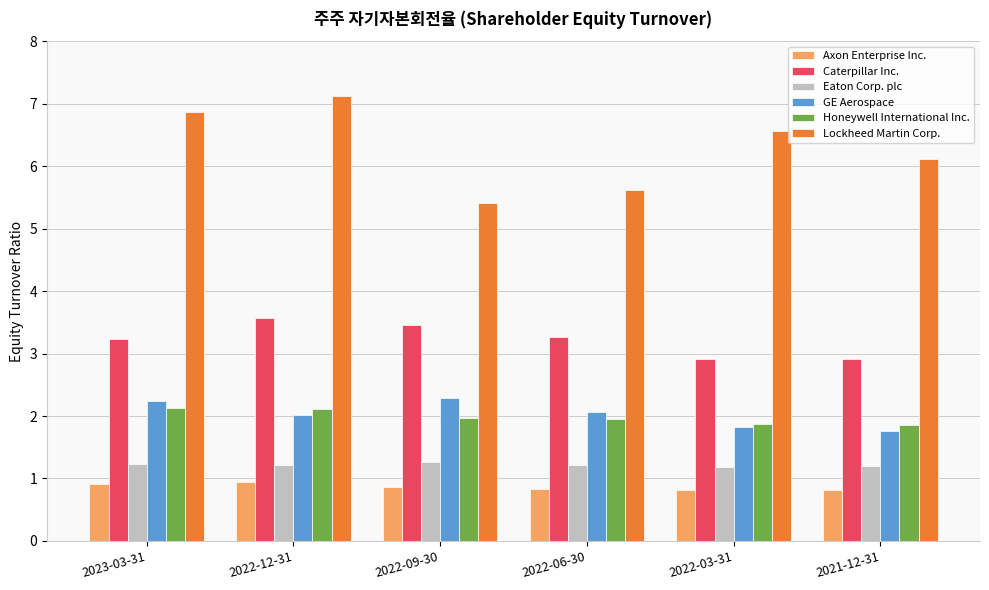

What is the difference between the highest and lowest values at 2022-06-30?

4.8